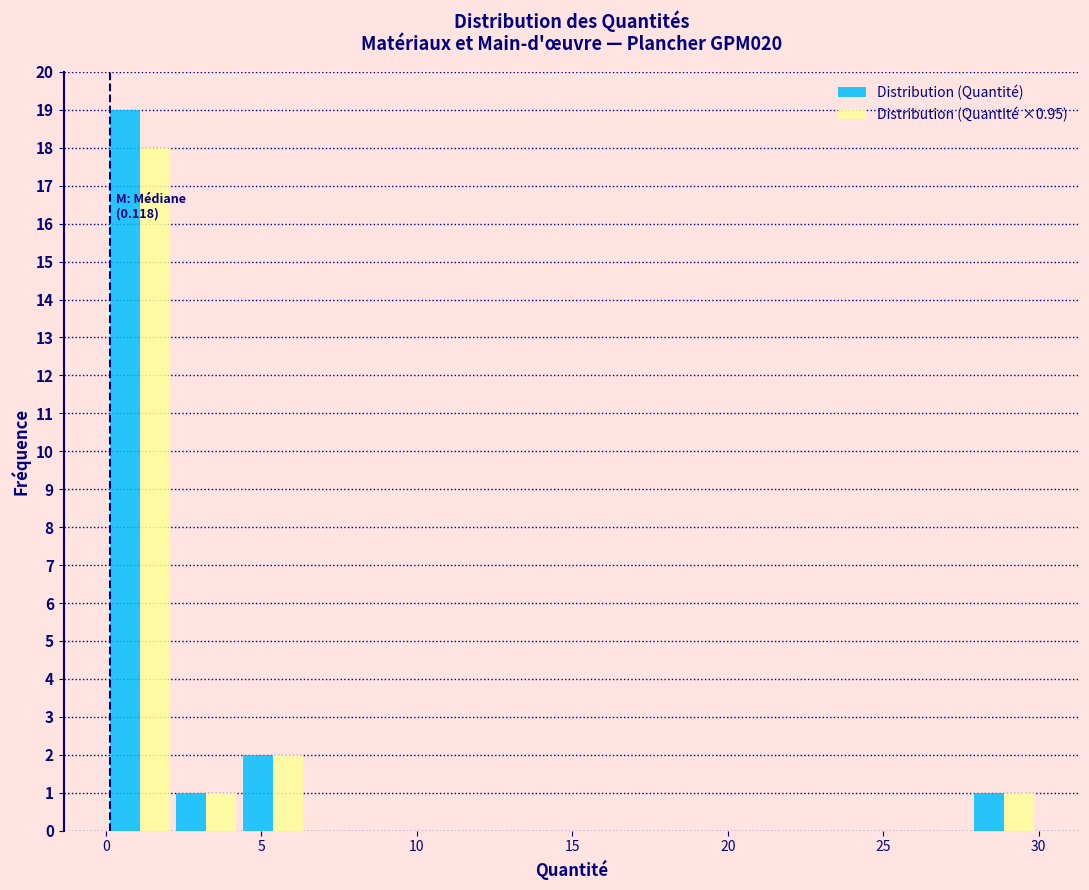

In the Distribution (Quantité ×0.95) series, which range on the x-axis has the tallest bar?

0.0 to 2.0